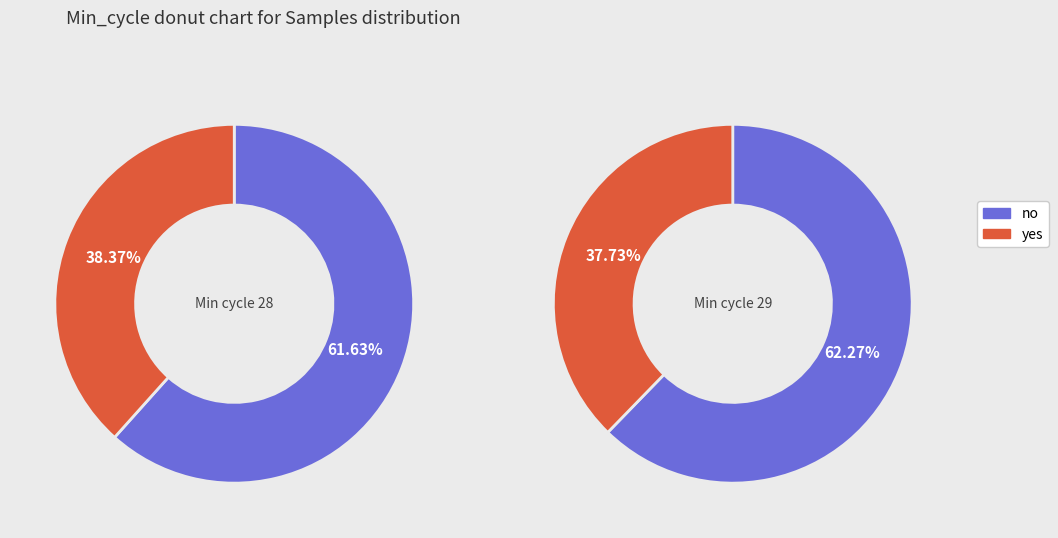

How many slices are in this pie chart?

2